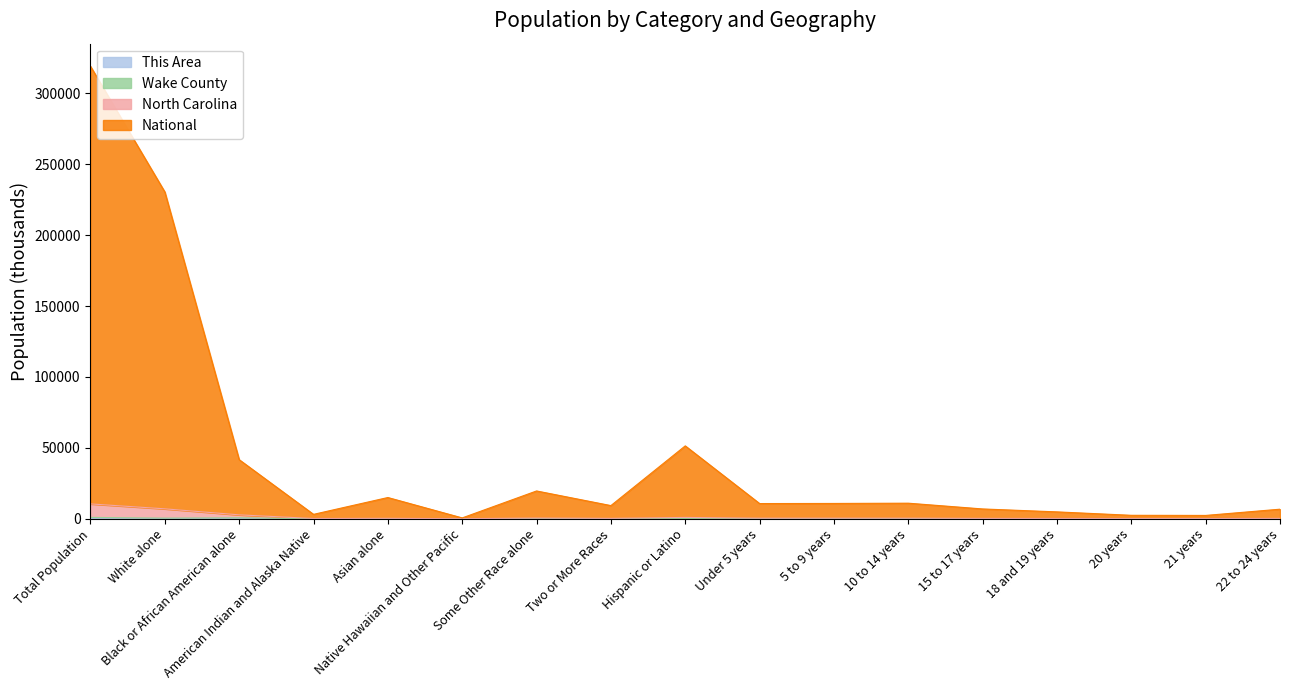

What is the approximate value of North Carolina at Two or More Races?

229.1